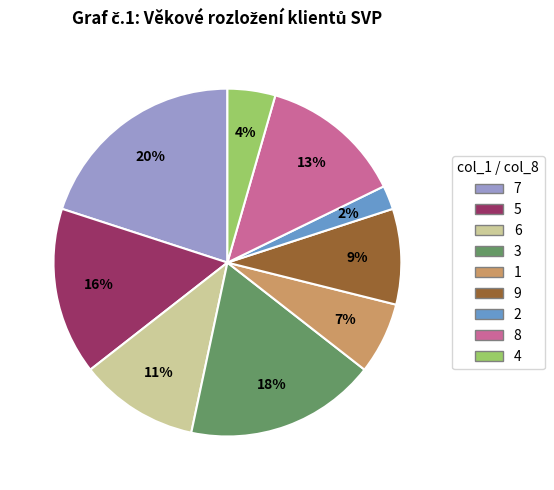

To the nearest percent, what is the difference between the largest and smallest slice percentages?

18%